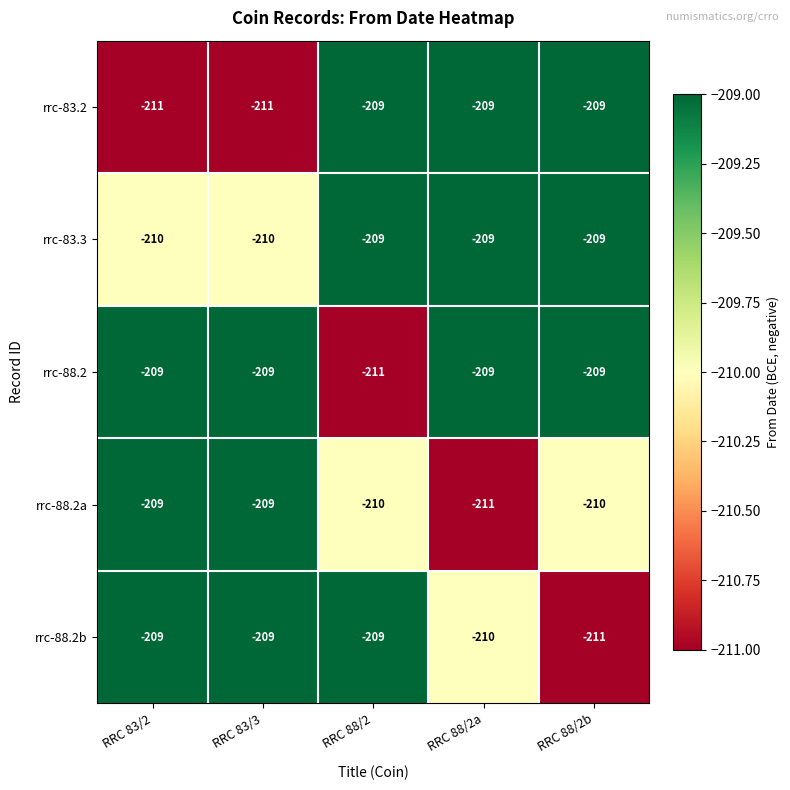

Which category has the lowest value in the rrc-88.2 series?

RRC 88/2